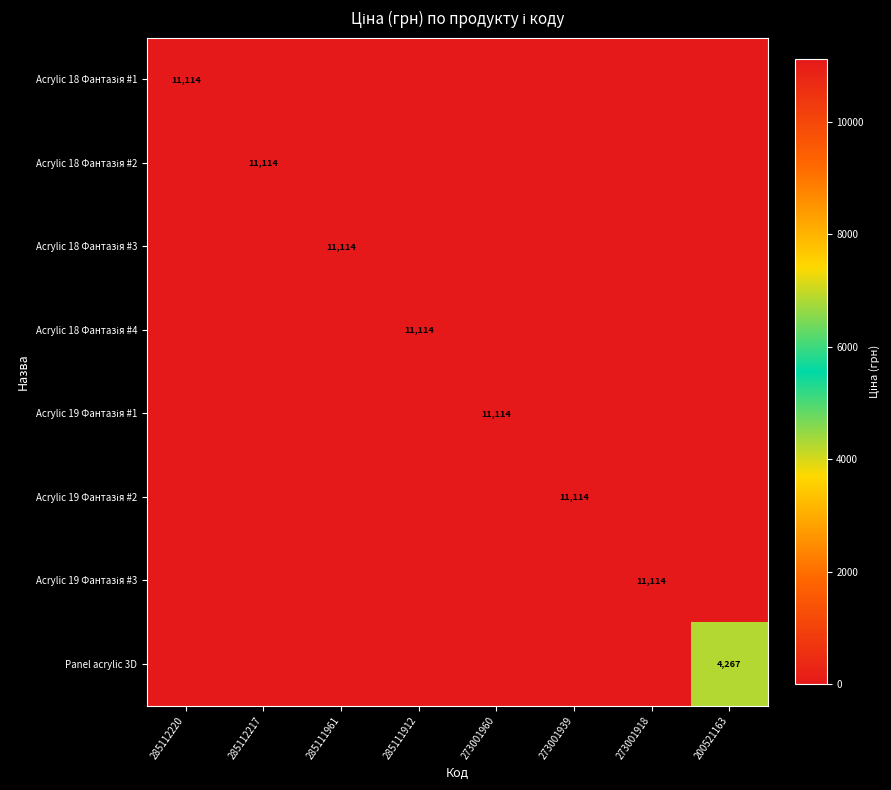

What is the greatest value displayed?

11113.6